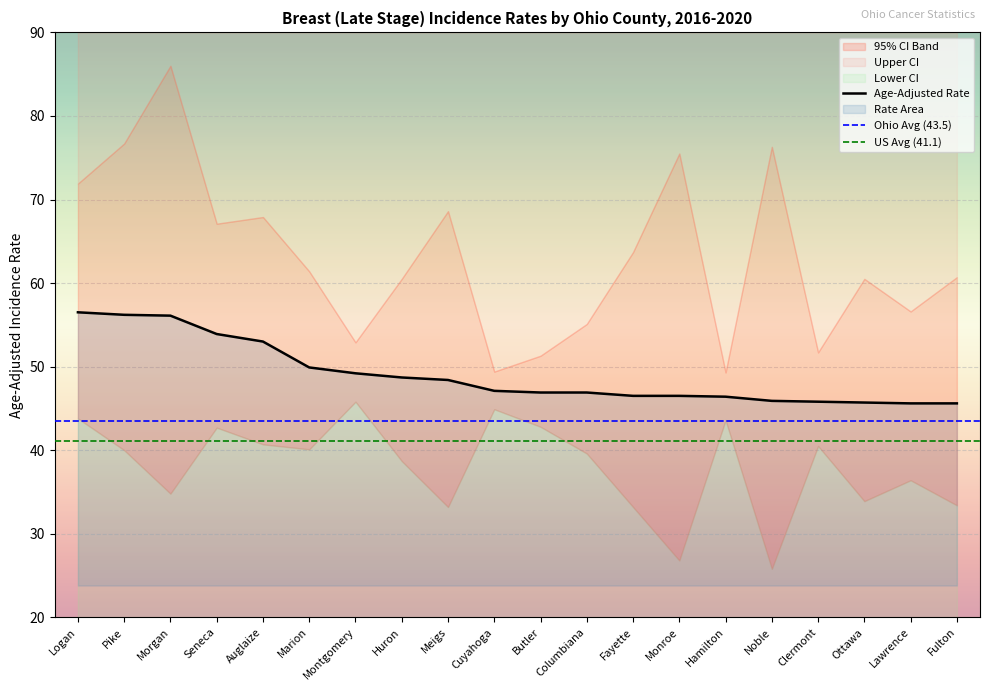

Where is the first local minimum for Upper 95% CI?

Seneca